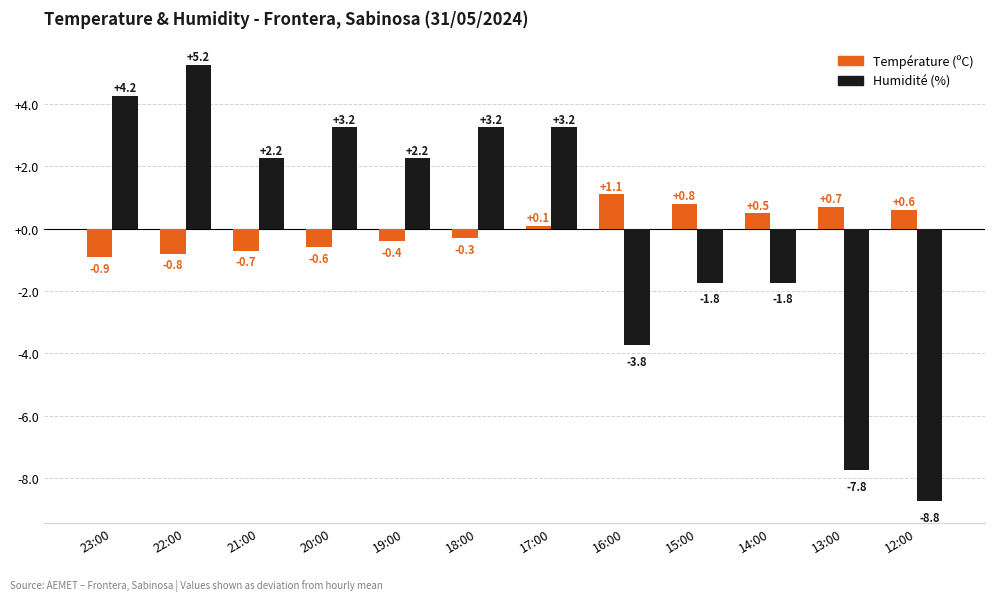

List the labels in order of Température (ºC) value, smallest first.

23:00, 22:00, 21:00, 20:00, 19:00, 18:00, 17:00, 14:00, 12:00, 13:00, 15:00, 16:00